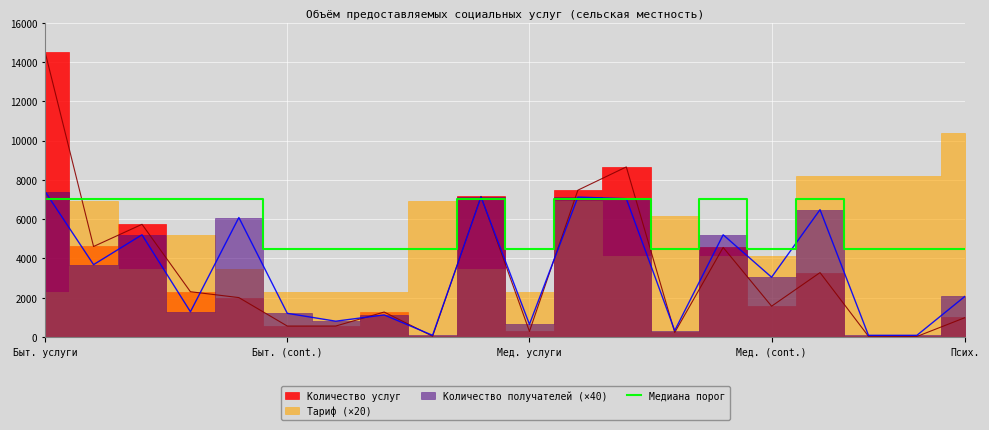

What is the average value?

5750